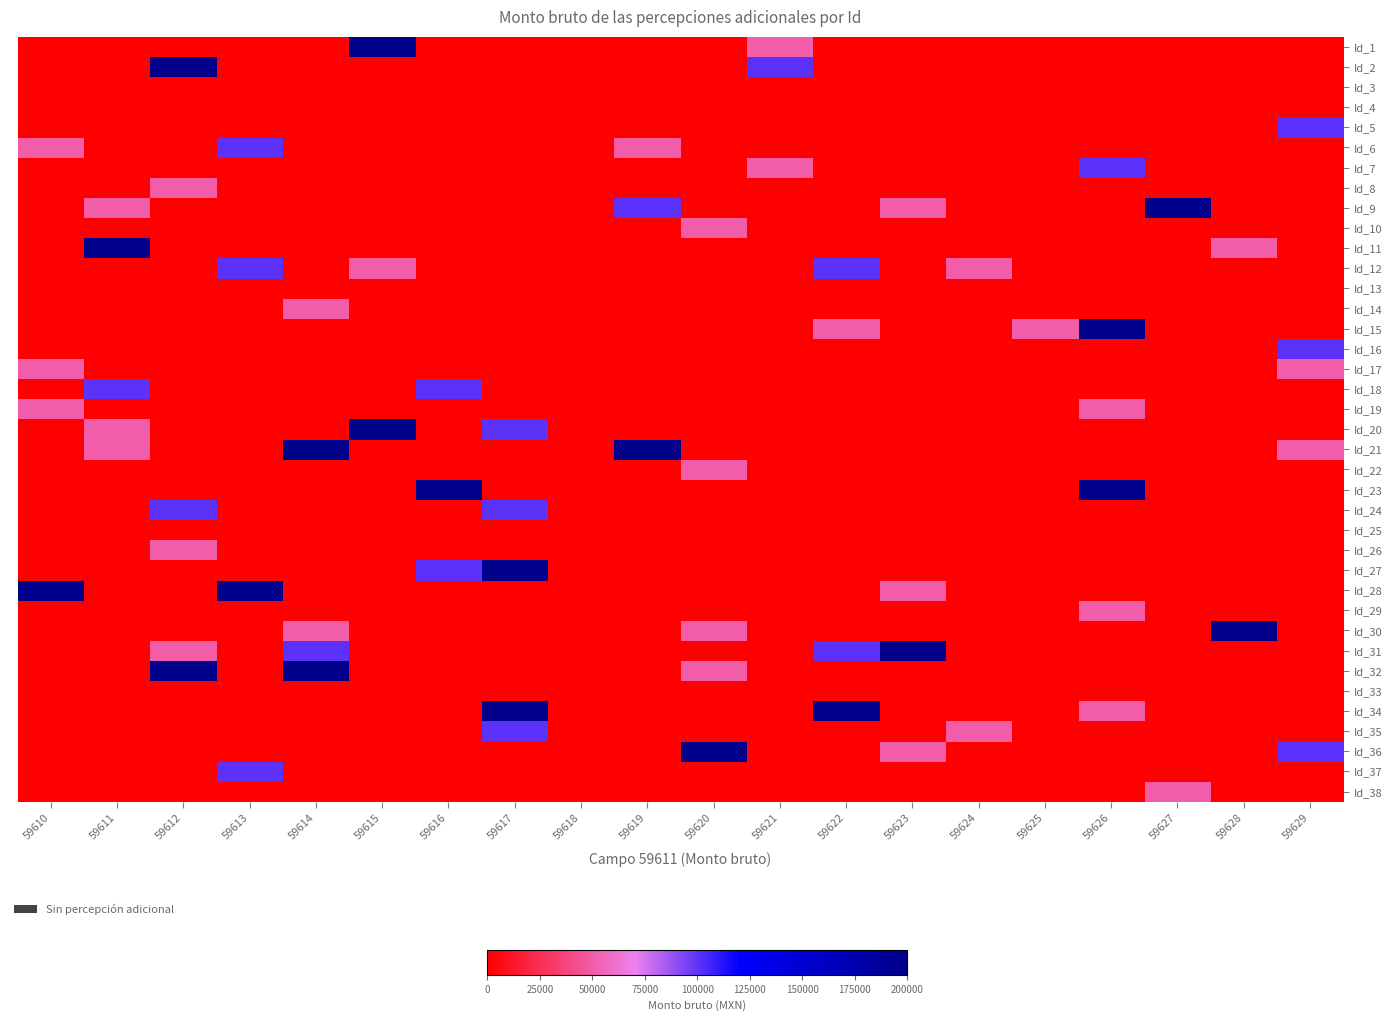

What is the greatest value displayed?

200000